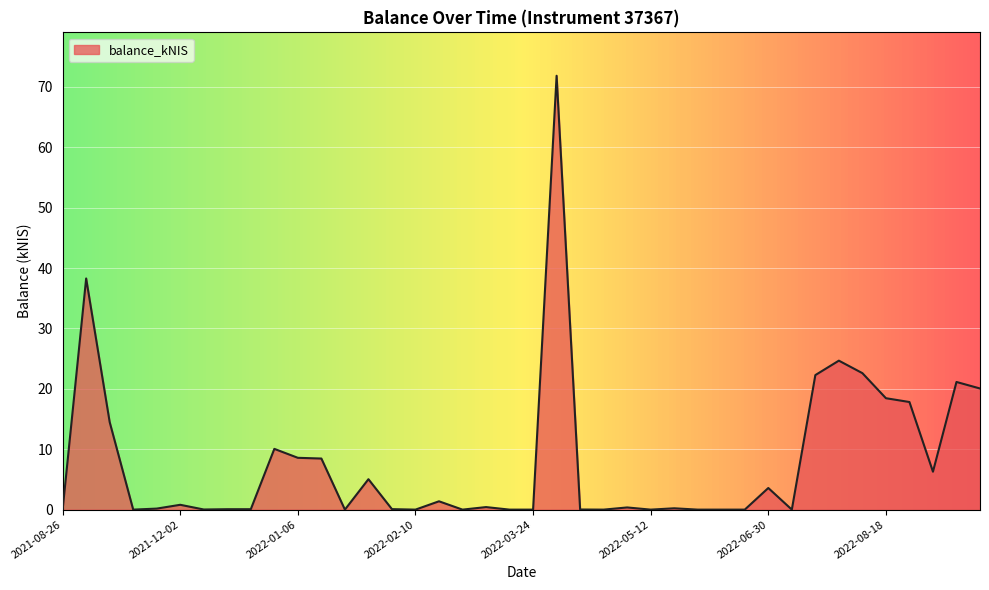

What is the label of the 38th point from the left?

2022-09-01